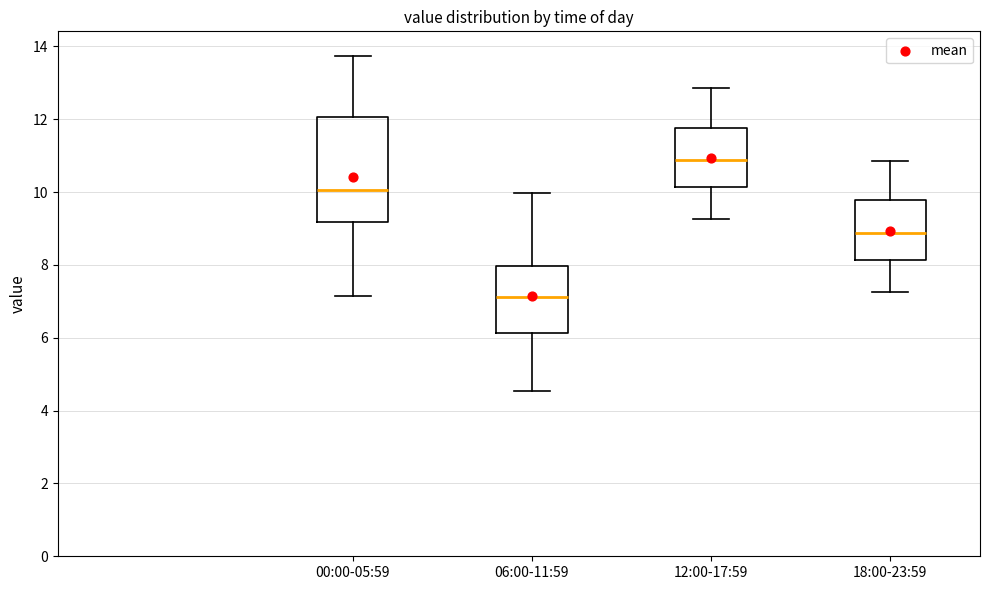

Comparing the boxes themselves (not the whiskers), which one is the tallest?

00:00-05:59